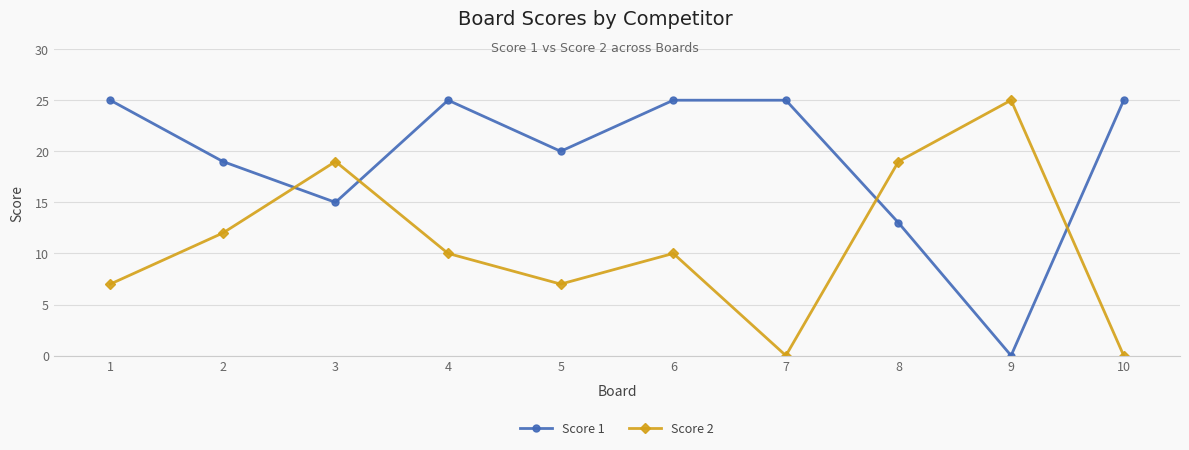

At 6, list the series in order from smallest to largest.

Score 2, Score 1